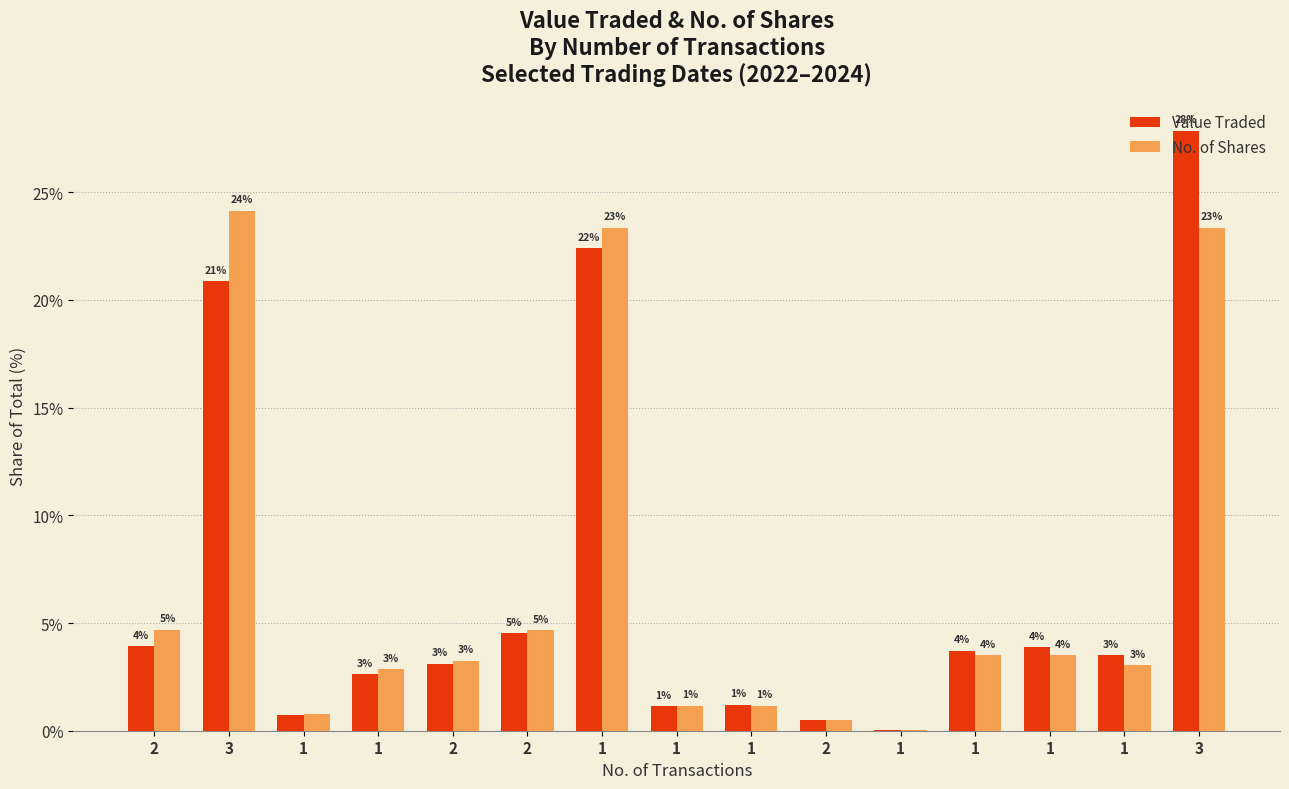

Does the chart contain stacked bars?

No